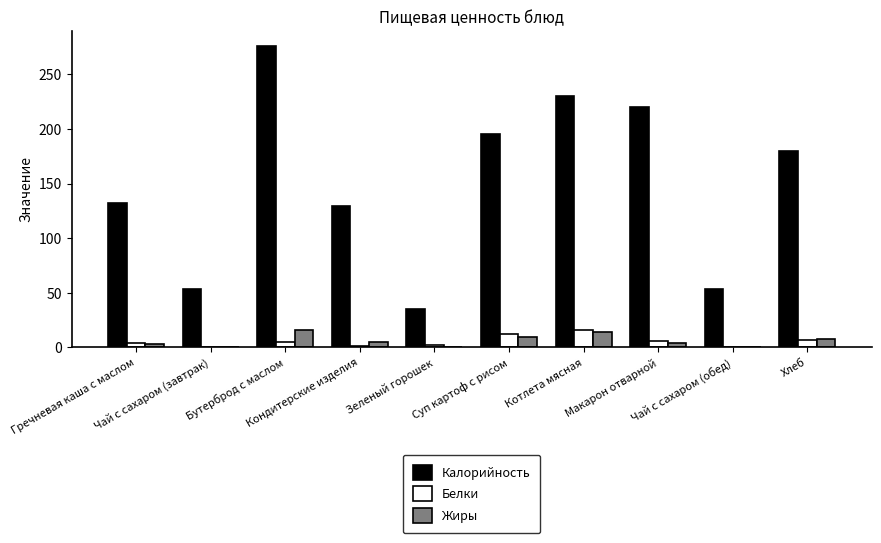

The Белки series shows 12 at Суп картоф с рисом. True or false?

True